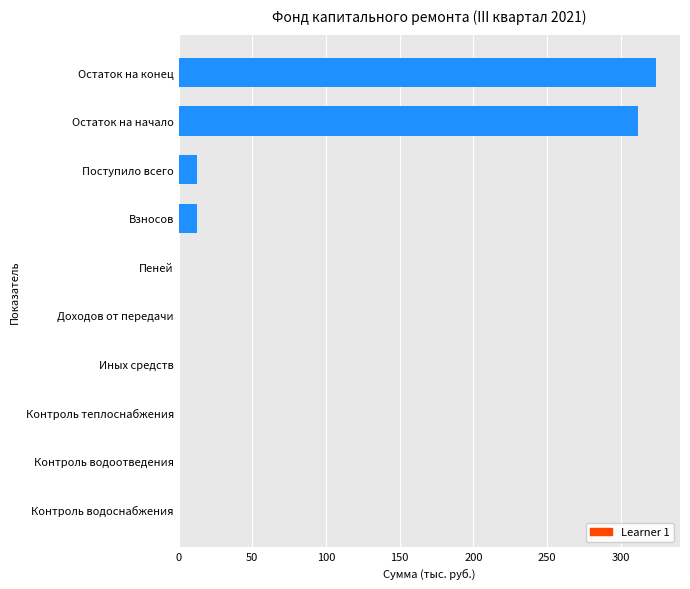

What is the sum of the values at Взносов and Иных средств?

12.2